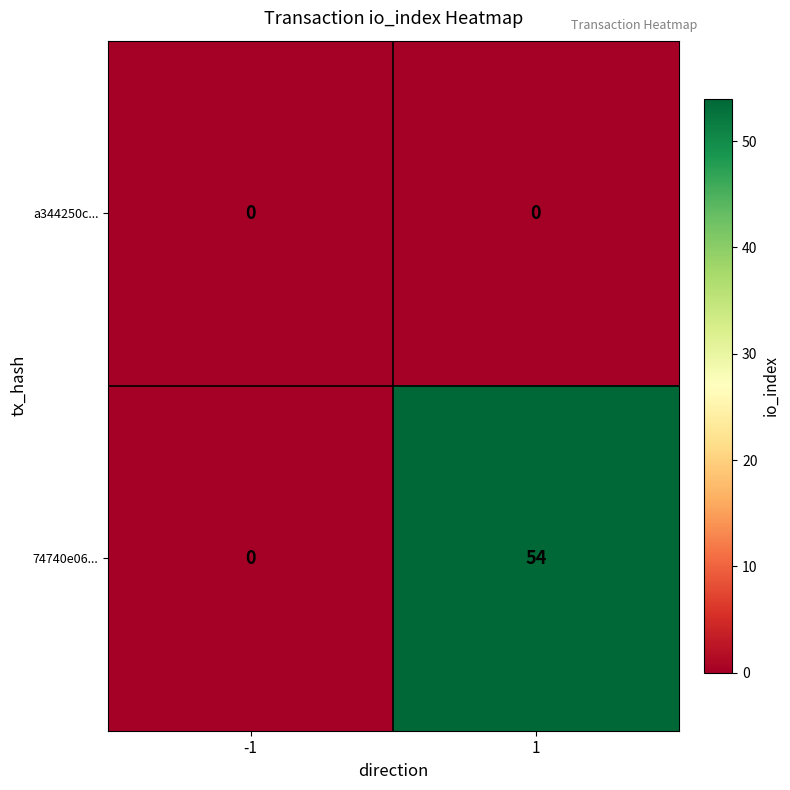

Reading left to right, extract all data points from this chart.

a344250c...: 0	0
74740e06...: 0	54